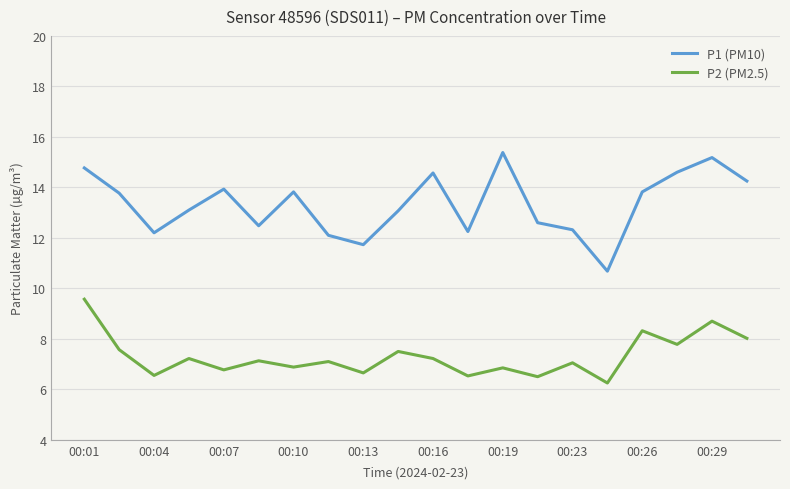

What is the difference between the maximum and minimum values in the P1 (PM10) series?

4.7